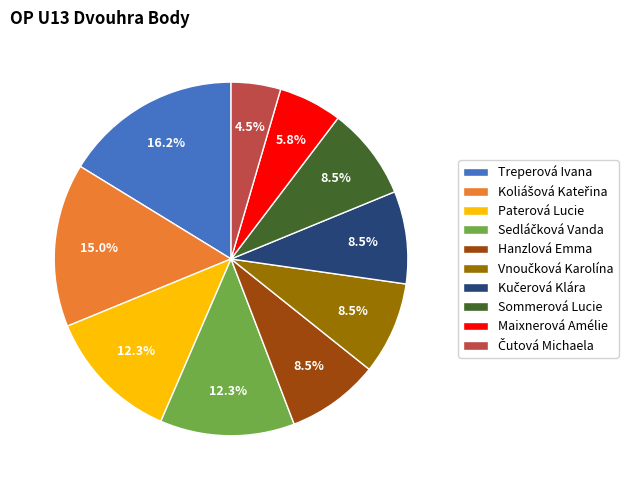

How many slices are in this pie chart?

10